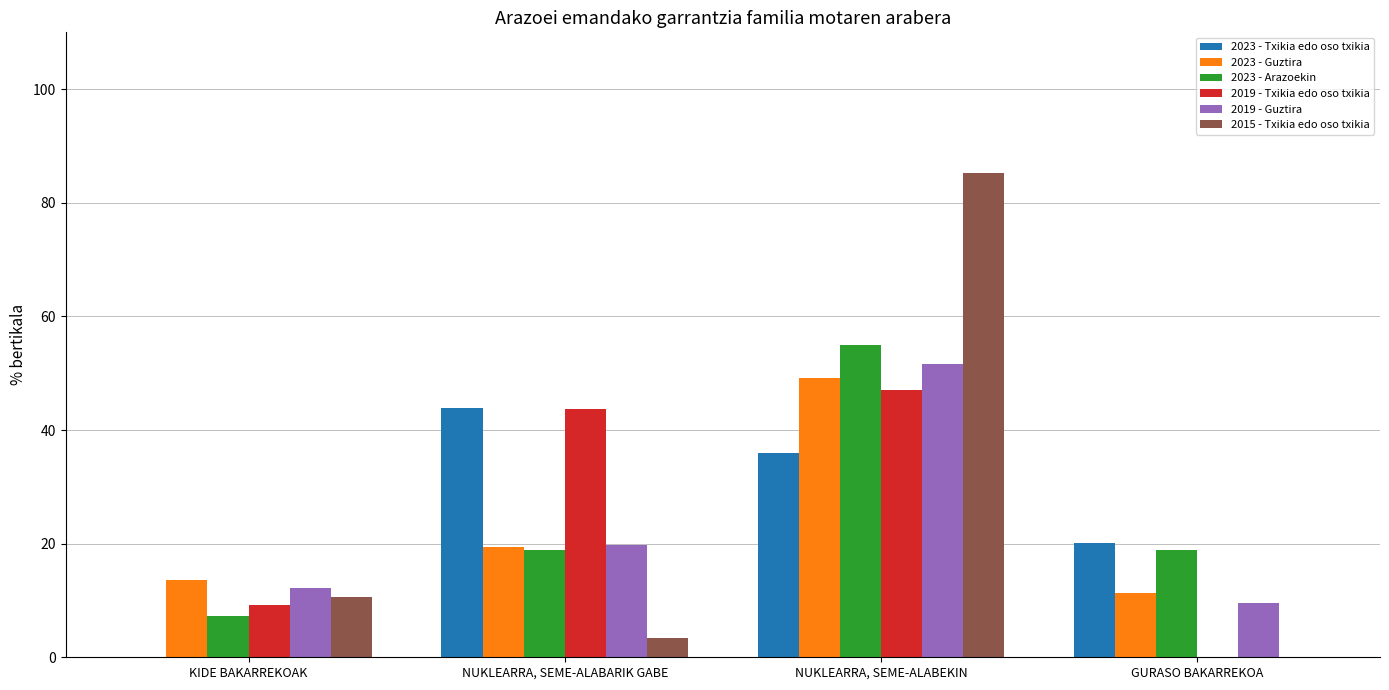

At which category does the chart reach its peak across all series?

NUKLEARRA, SEME-ALABEKIN